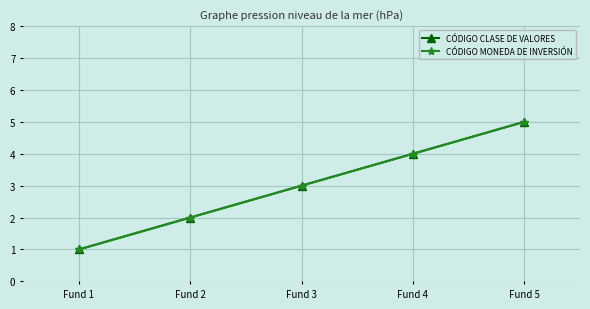

Which series changed the most between Fund 2 and Fund 3?

CÓDIGO CLASE DE VALORES